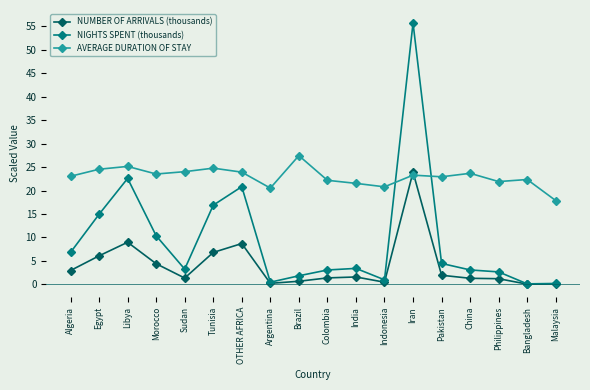

How many intersections are there between AVERAGE DURATION OF STAY and NUMBER OF ARRIVALS (thousands)?

2